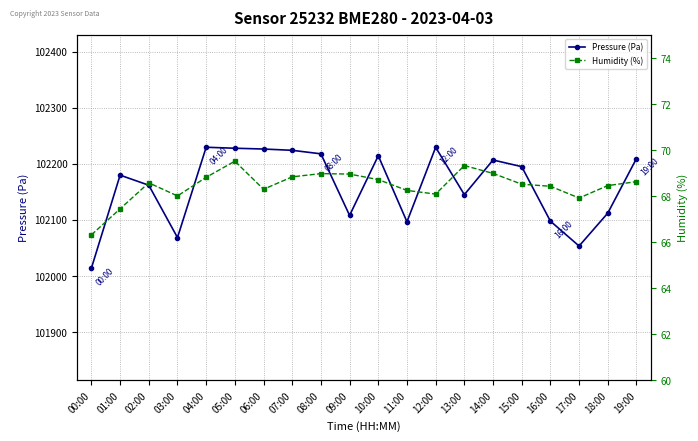

What are all the series names shown in the legend?

Pressure (Pa), Humidity (%)